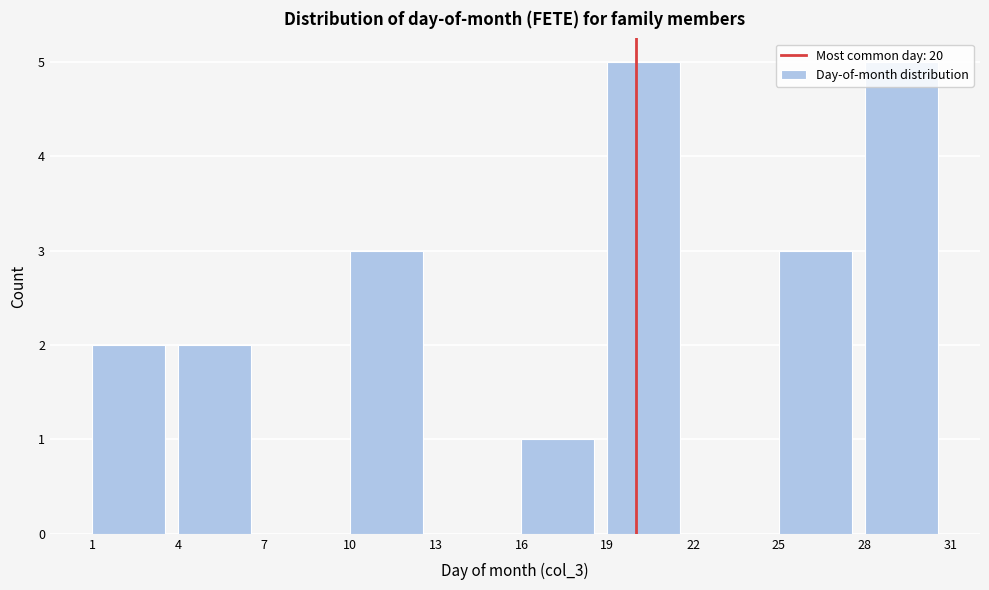

What is the height of the bar covering 16 to 19 on the x-axis? The values are not printed on the chart, so give them approximately, as read against the axis.

1